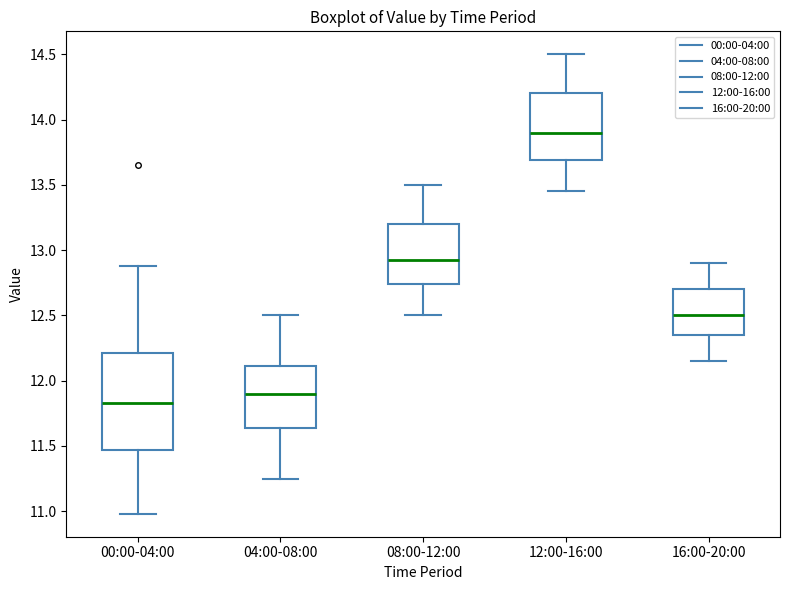

Which box is the tallest, from its lower edge to its upper edge?

00:00-04:00